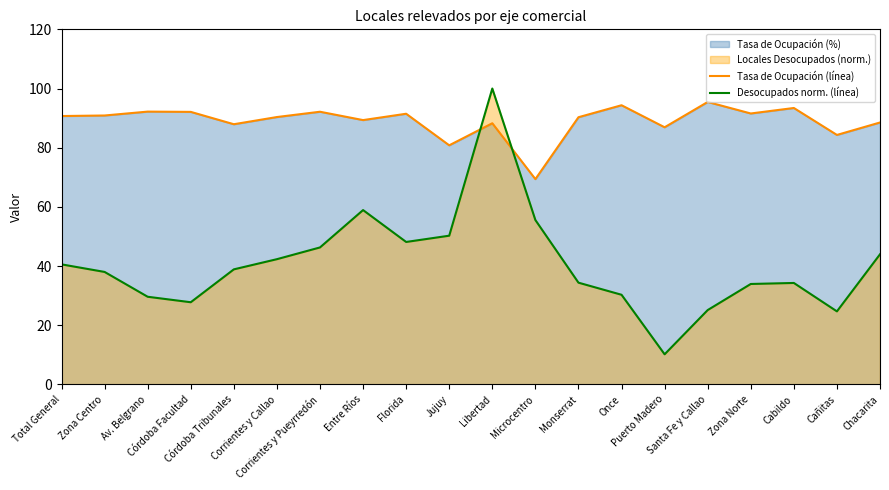

Which series ends up on top after the final intersection of Tasa de Ocupación (línea) and Desocupados norm. (línea)?

Tasa de Ocupación (línea)